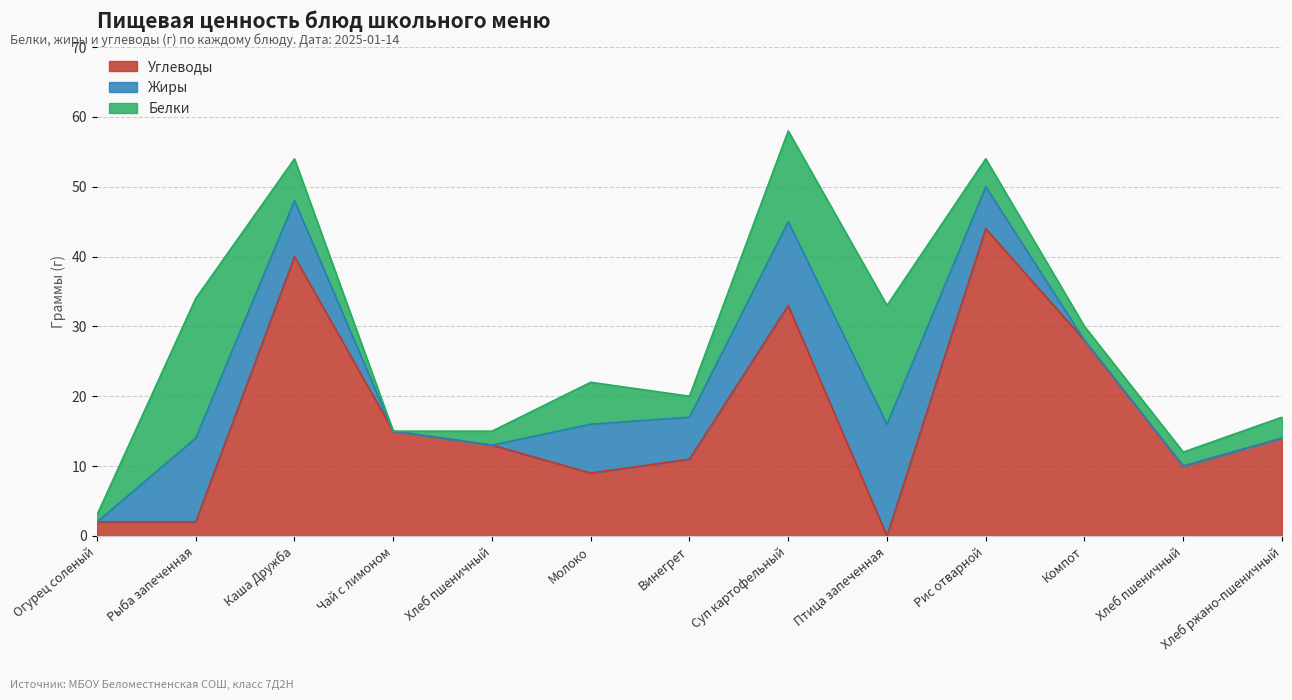

What are all the series names shown in the legend?

Углеводы, Жиры, Белки